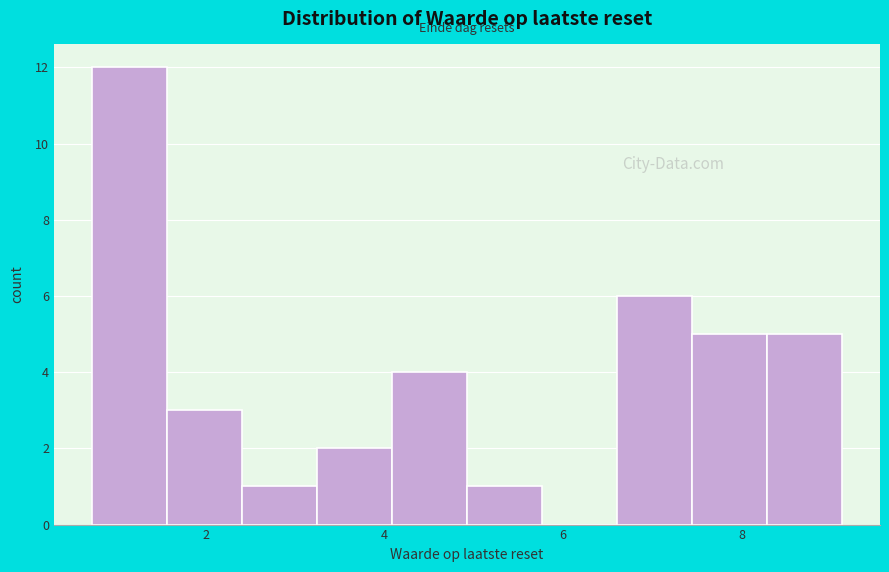

Reading left to right, transcribe this chart: for each bar, give the range it covers on the x-axis and its height. Neither the bar edges nor the heights are printed on the chart, so give them approximately, as read against the axes.

0.8 to 1.6: 12
1.6 to 2.4: 3
2.4 to 3.2: 1
3.2 to 4.0: 2
4.0 to 5.0: 4
5.0 to 5.8: 1
5.8 to 6.6: 0
6.6 to 7.4: 6
7.4 to 8.2: 5
8.2 to 9.2: 5